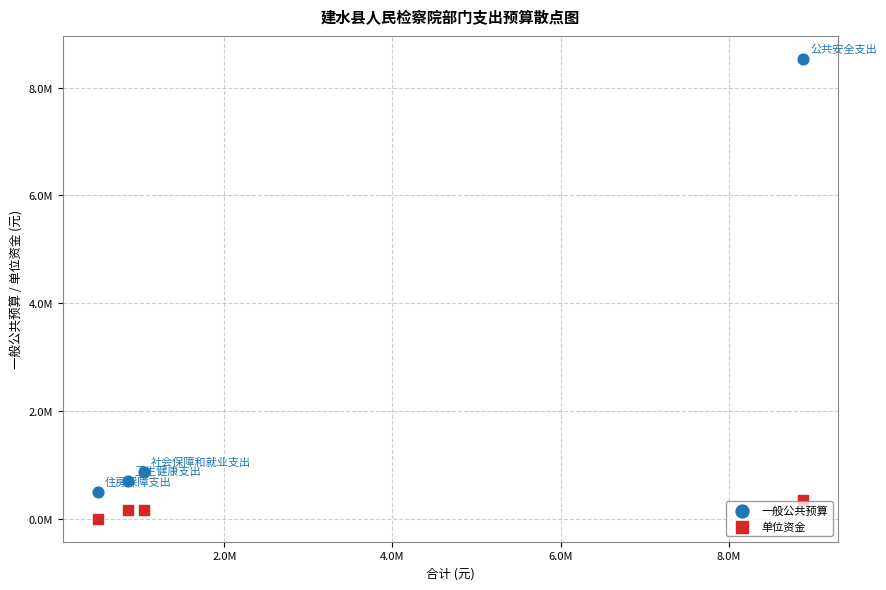

Which series has the largest Y range (max minus min)?

一般公共预算